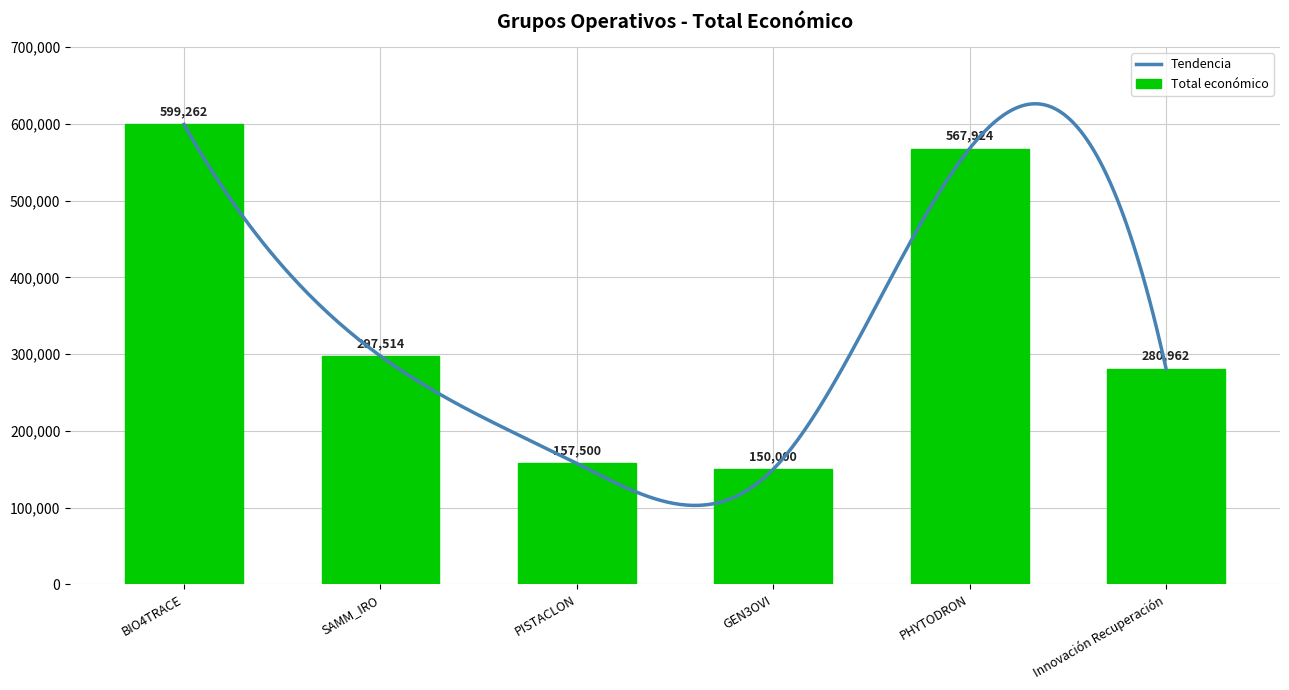

List the labels in order of value, largest first.

BIO4TRACE, PHYTODRON, SAMM_IRO, Innovación Recuperación, PISTACLON, GEN3OVI